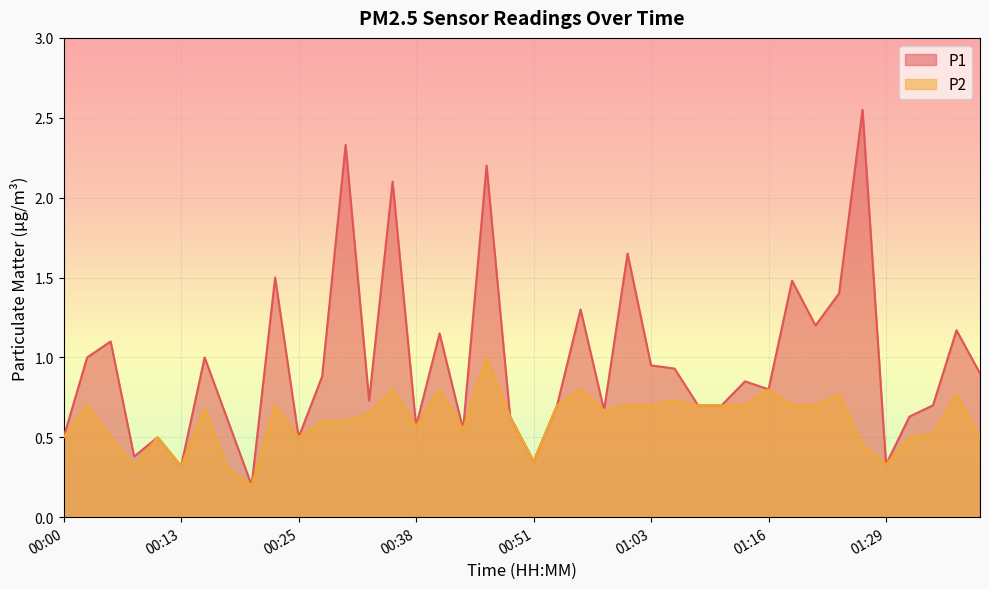

At which category is the sum across all series the highest?

00:46